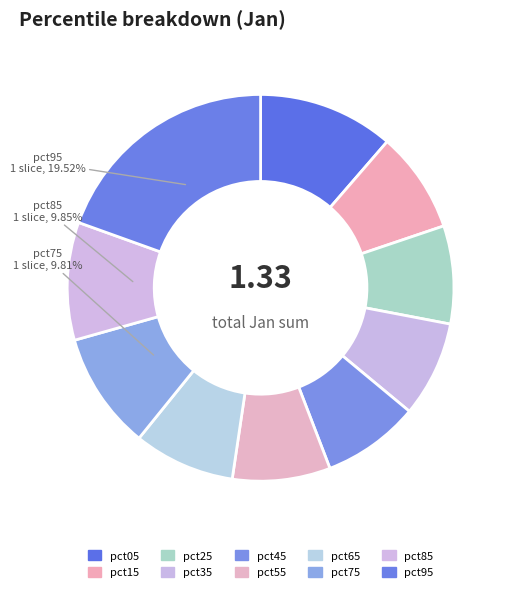

Count the number of slices in the pie.

10